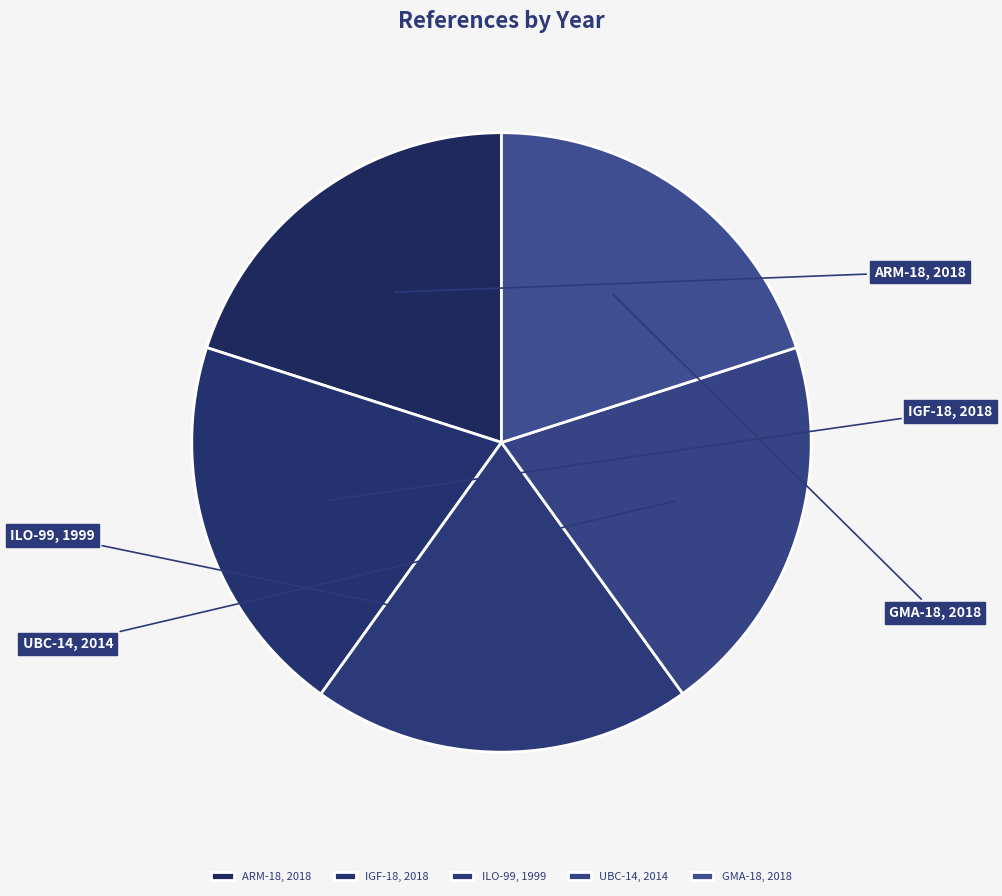

Combined, do GMA-18 and IGF-18 account for over 50%?

No